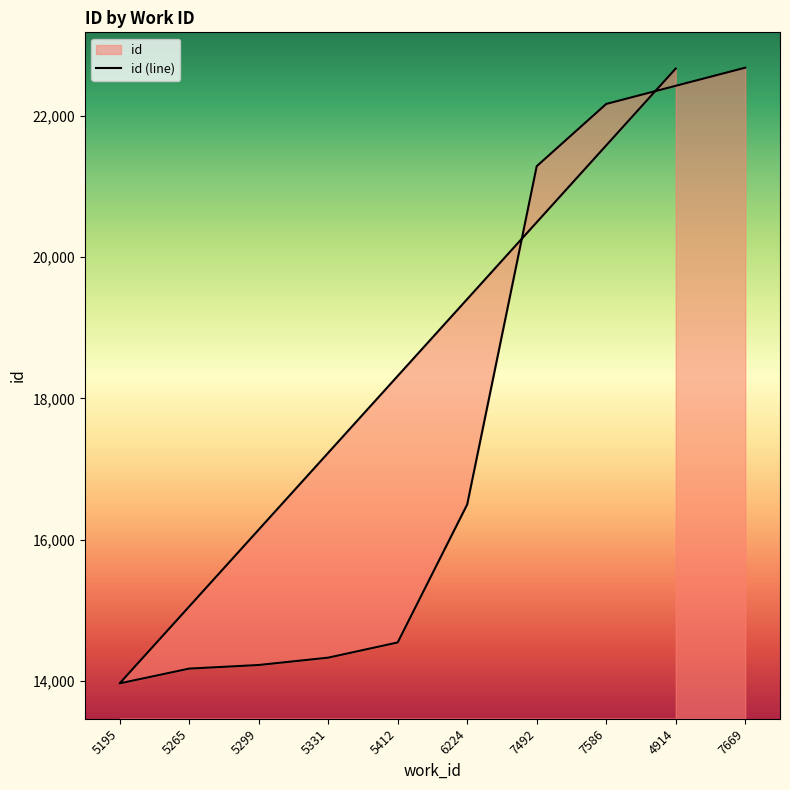

What is the average value?

17654